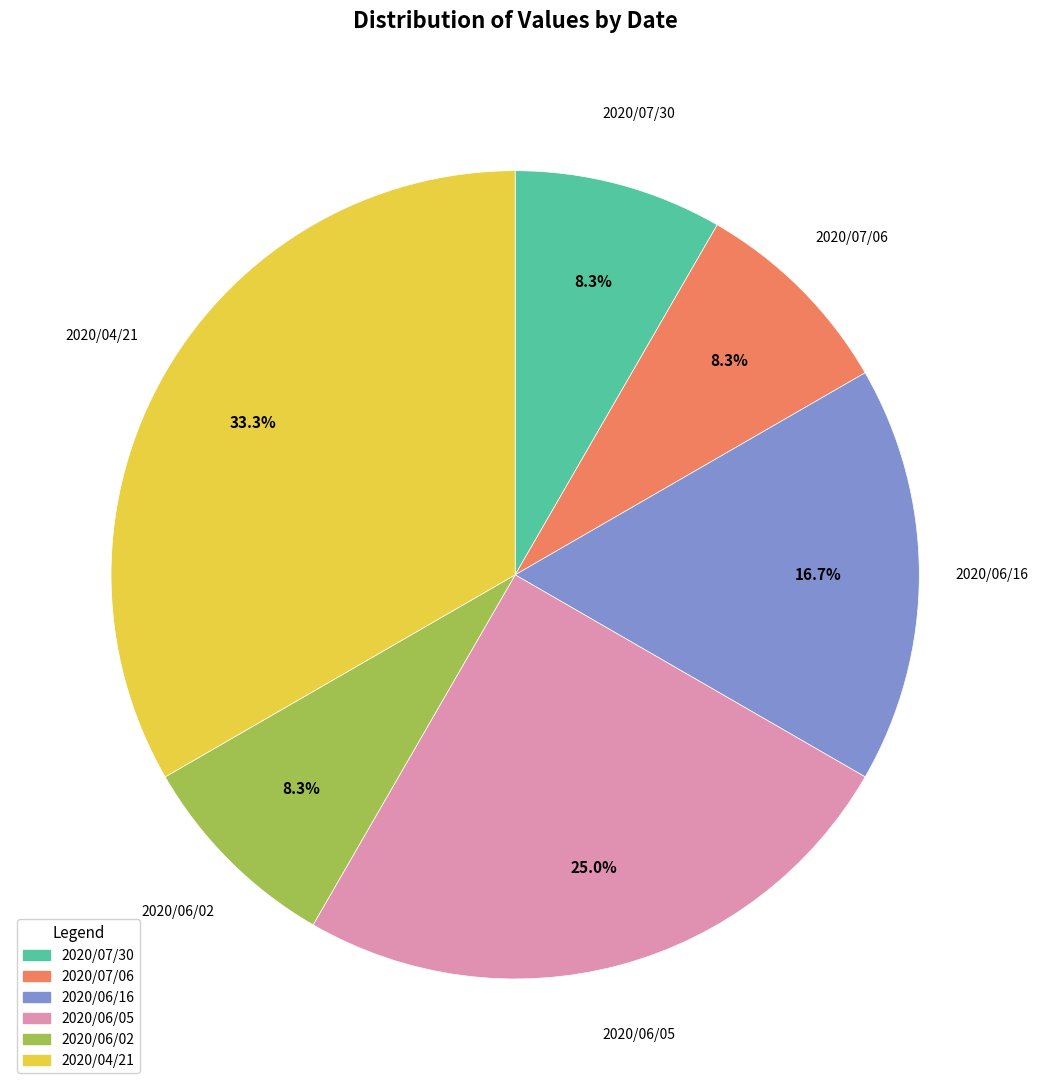

To the nearest percent, what is the average slice percentage?

17%